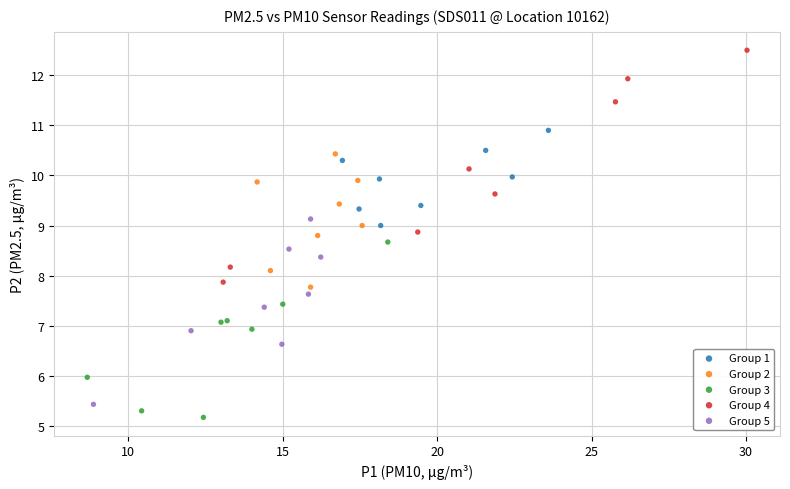

Which series contains the highest Y value?

Group 4